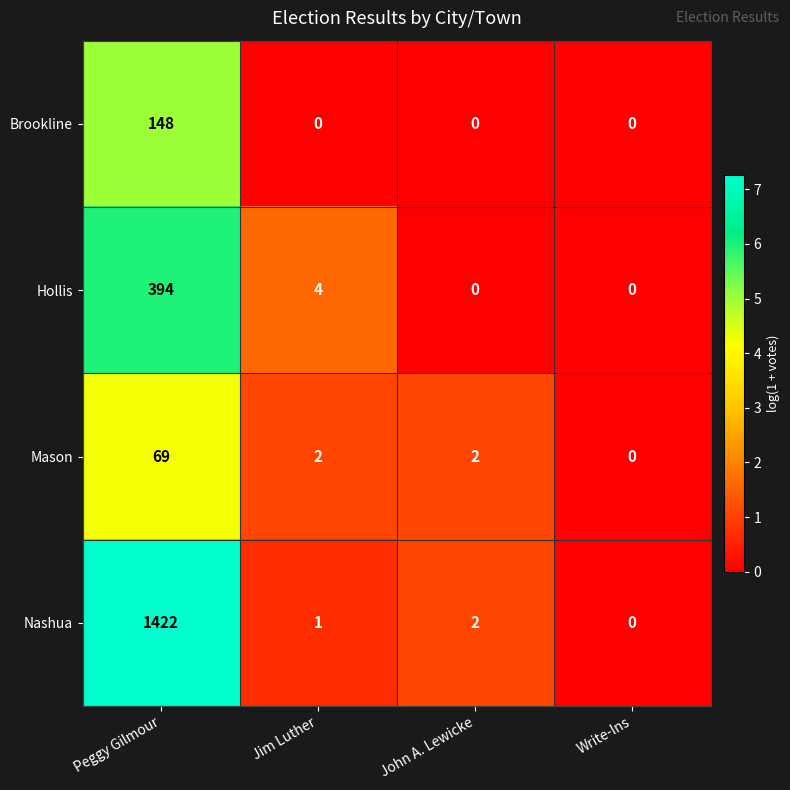

Which series has the widest spread of values?

Nashua